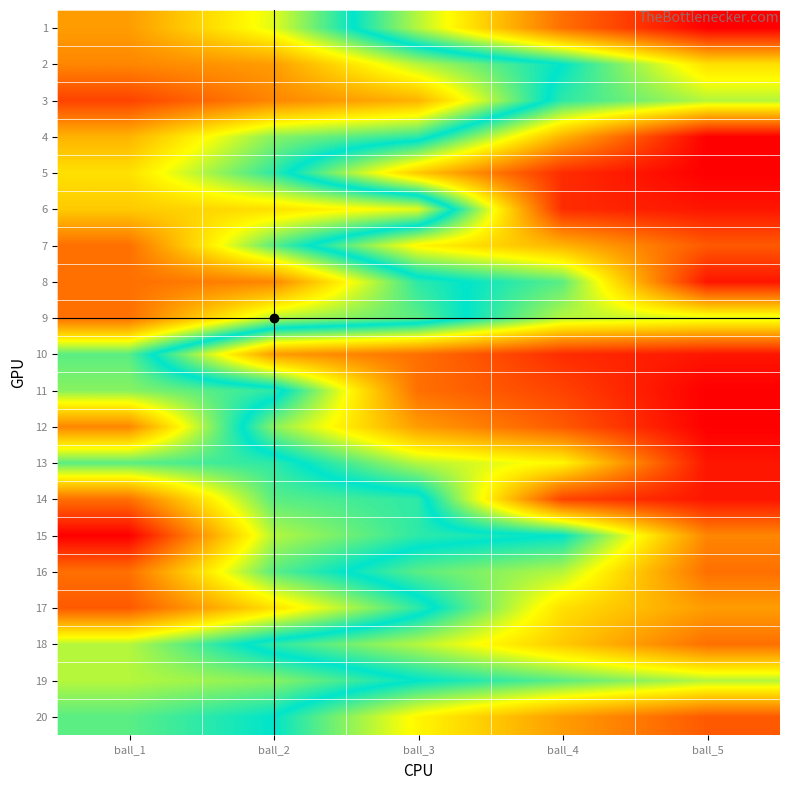

What is the difference between the highest and lowest values at ball_4?

15